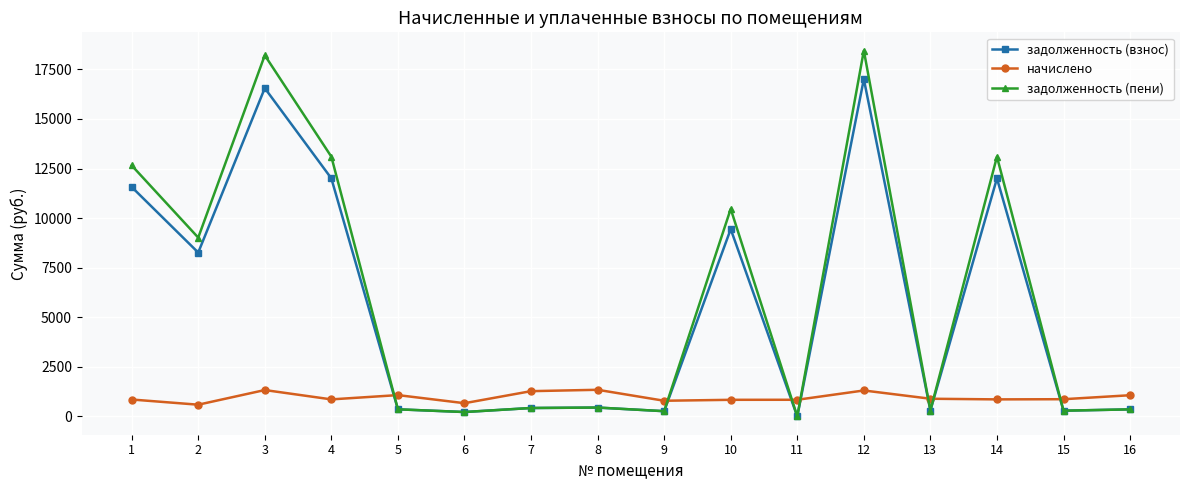

Count the number of data series in this chart.

3